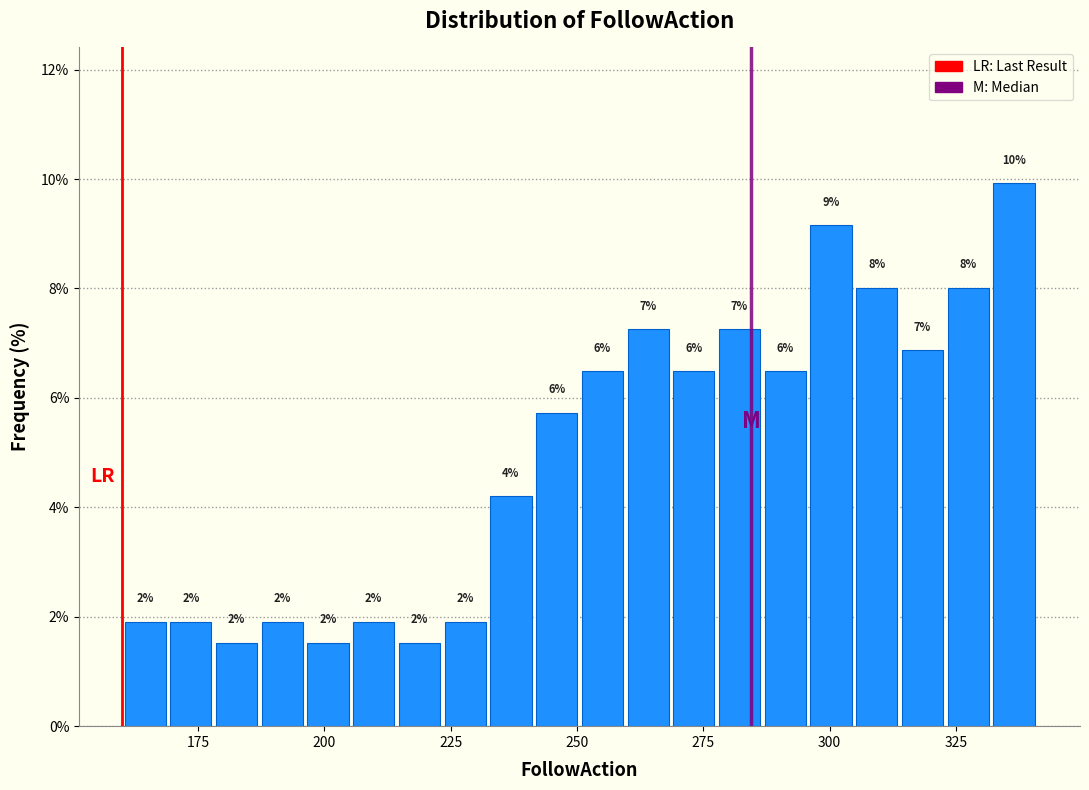

Around what value on the x-axis is the tallest bar? Give the approximate position of its centre, as read against the axis.

335